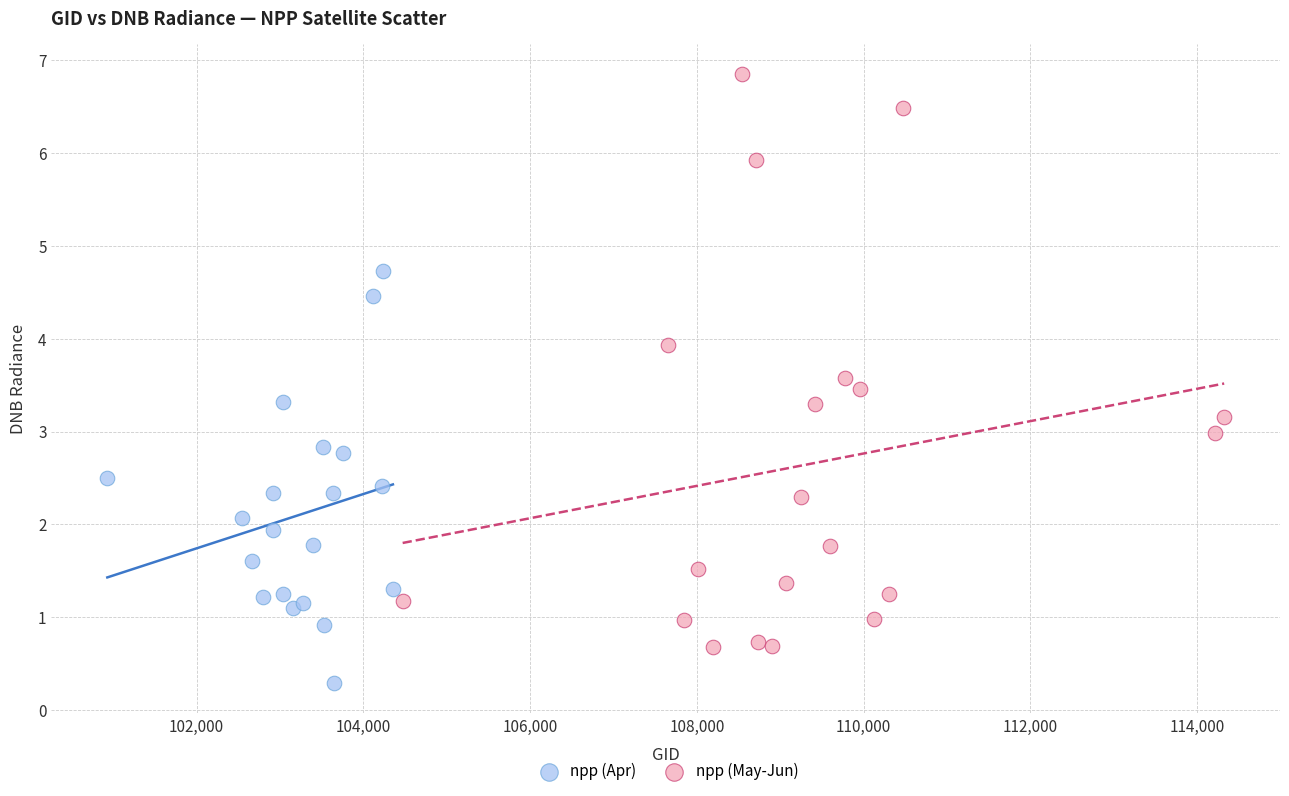

Which series reaches the minimum Y coordinate?

npp (Apr)